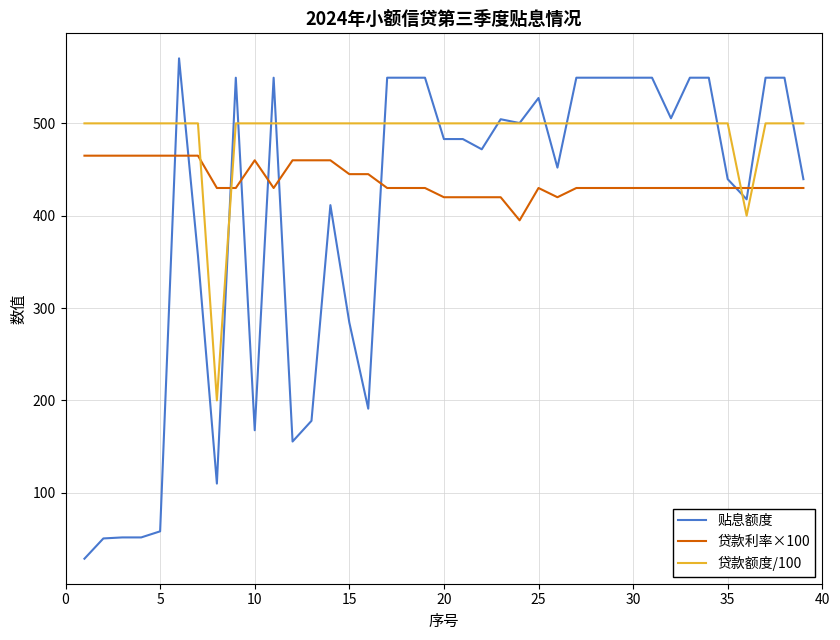

What is the minimum value for 贷款额度/100?

200.0